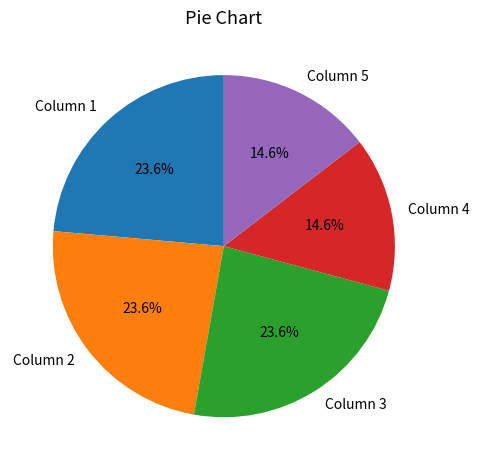

Does any single category account for the majority?

No